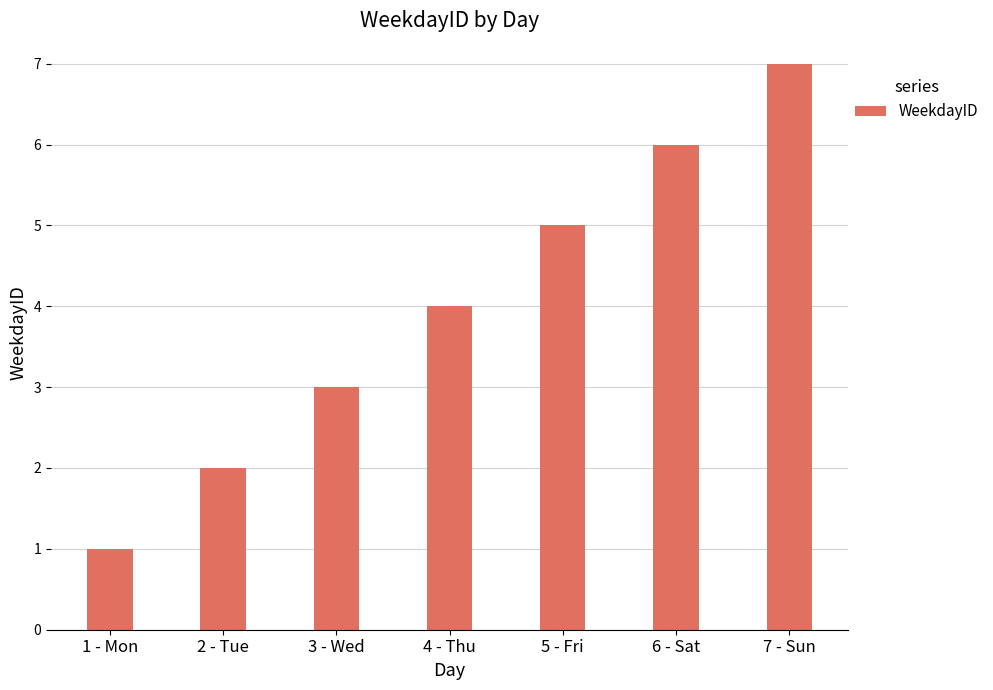

True or false: the data shows 0 at 1 - Mon.

False